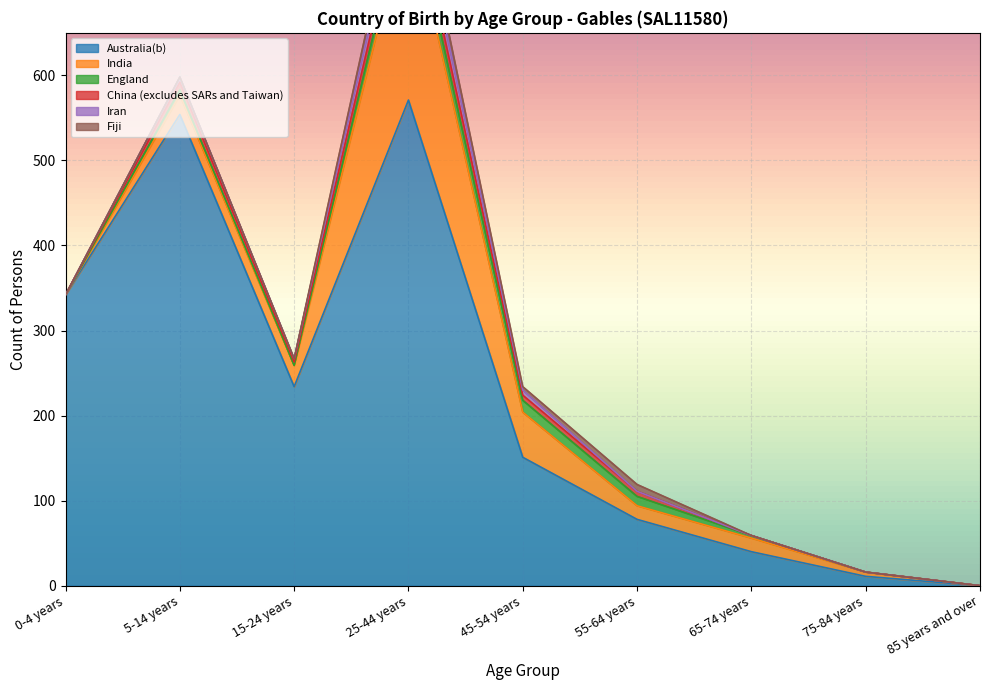

Which series has the largest range (max minus min)?

Australia(b)